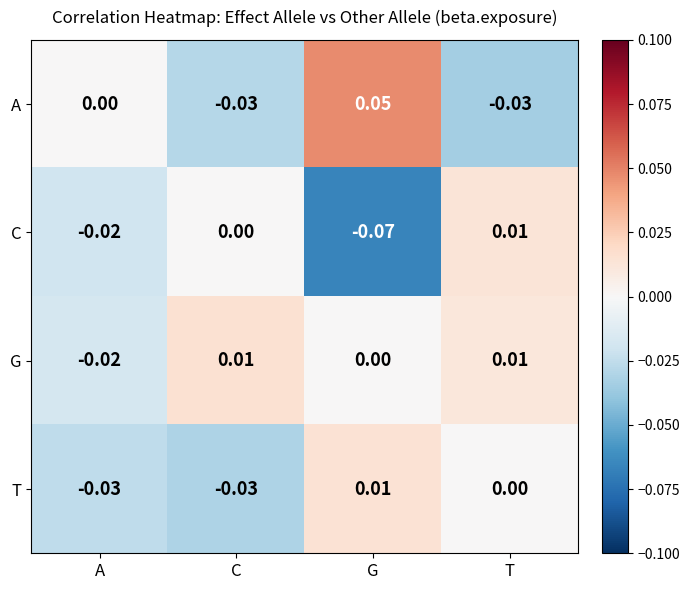

How many distinct data groups are displayed?

4